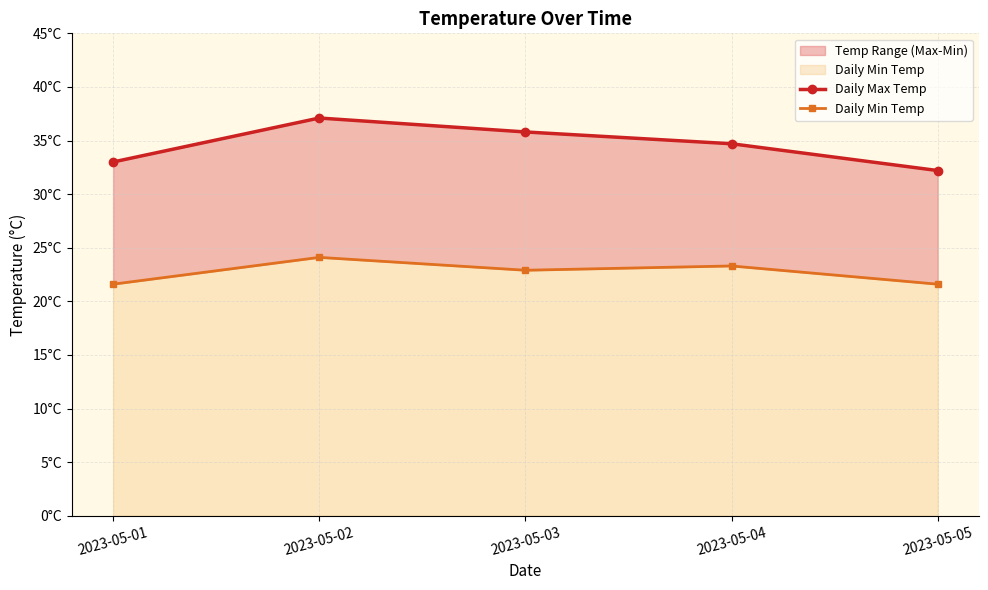

Reading left to right, what are all the values shown in this chart?

Daily Max Temp: 2023-05-01=33.0	2023-05-02=37.1	2023-05-03=35.8	2023-05-04=34.7	2023-05-05=32.2
Daily Min Temp: 2023-05-01=21.6	2023-05-02=24.1	2023-05-03=22.9	2023-05-04=23.3	2023-05-05=21.6